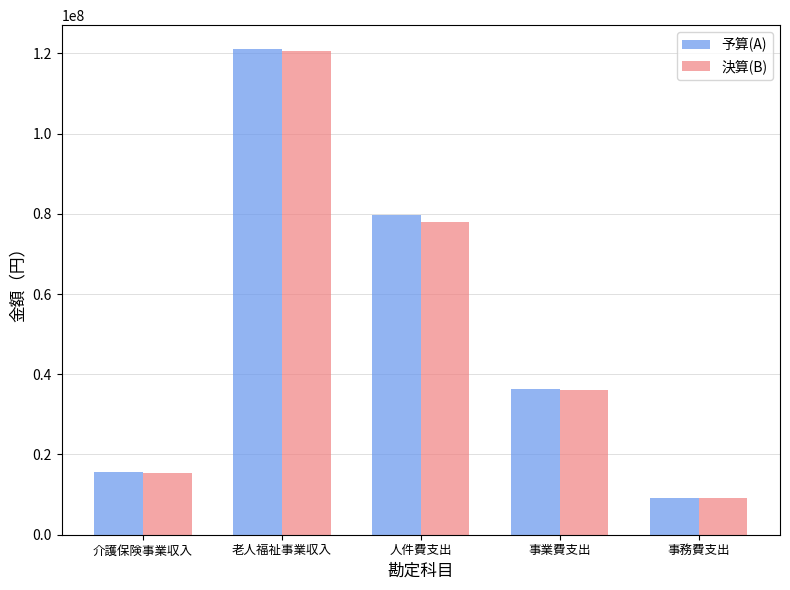

Reading right to left, transcribe all the data shown in this chart.

予算(A): 事務費支出=9054680	事業費支出=36297106	人件費支出=79770982	老人福祉事業収入=120978012	介護保険事業収入=15550273
決算(B): 事務費支出=9147247	事業費支出=36033620	人件費支出=77950149	老人福祉事業収入=120643691	介護保険事業収入=15301063